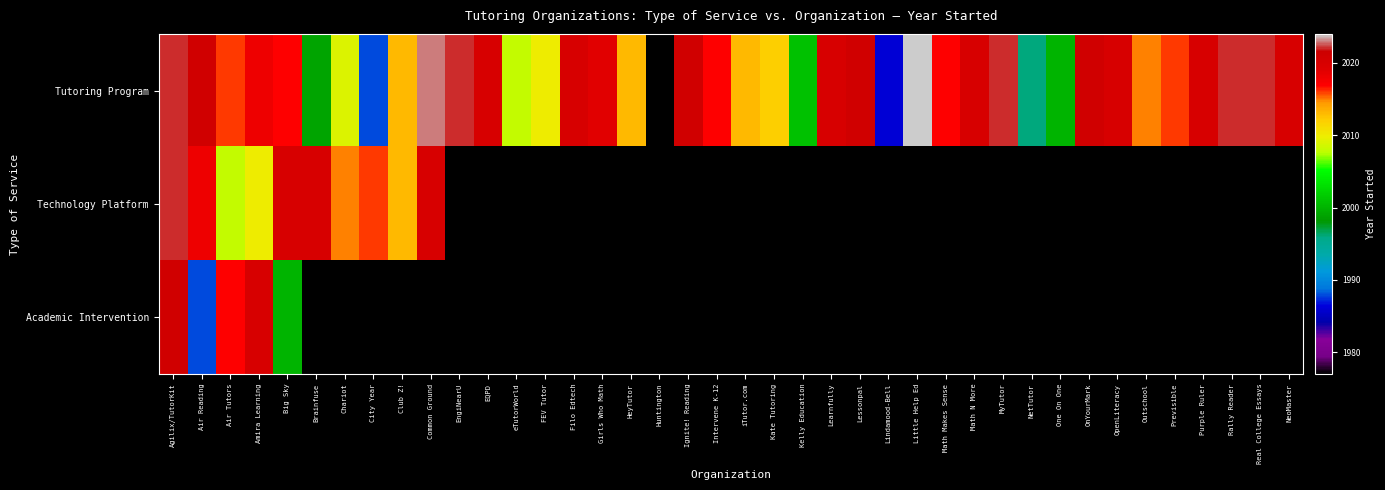

Count the number of categories in the chart.

40